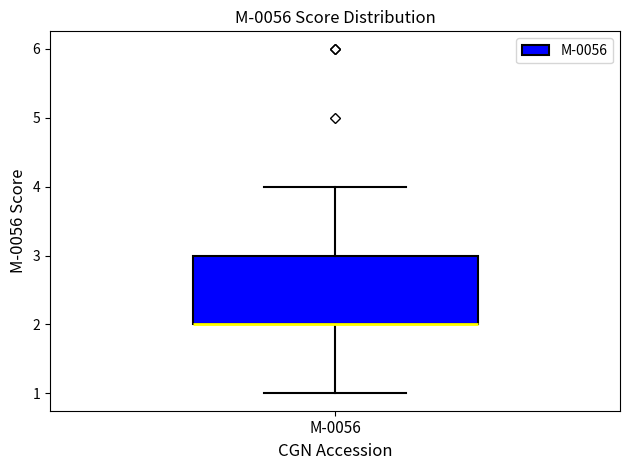

Read this box plot against the y-axis: the position of the median line, the range covered by the box, and the ends of both whiskers. The values are not printed on the chart, so give them approximately, as read against the axis.

median 2 (drawn on the box's lower edge), box 2 to 3, whiskers 1 to 4